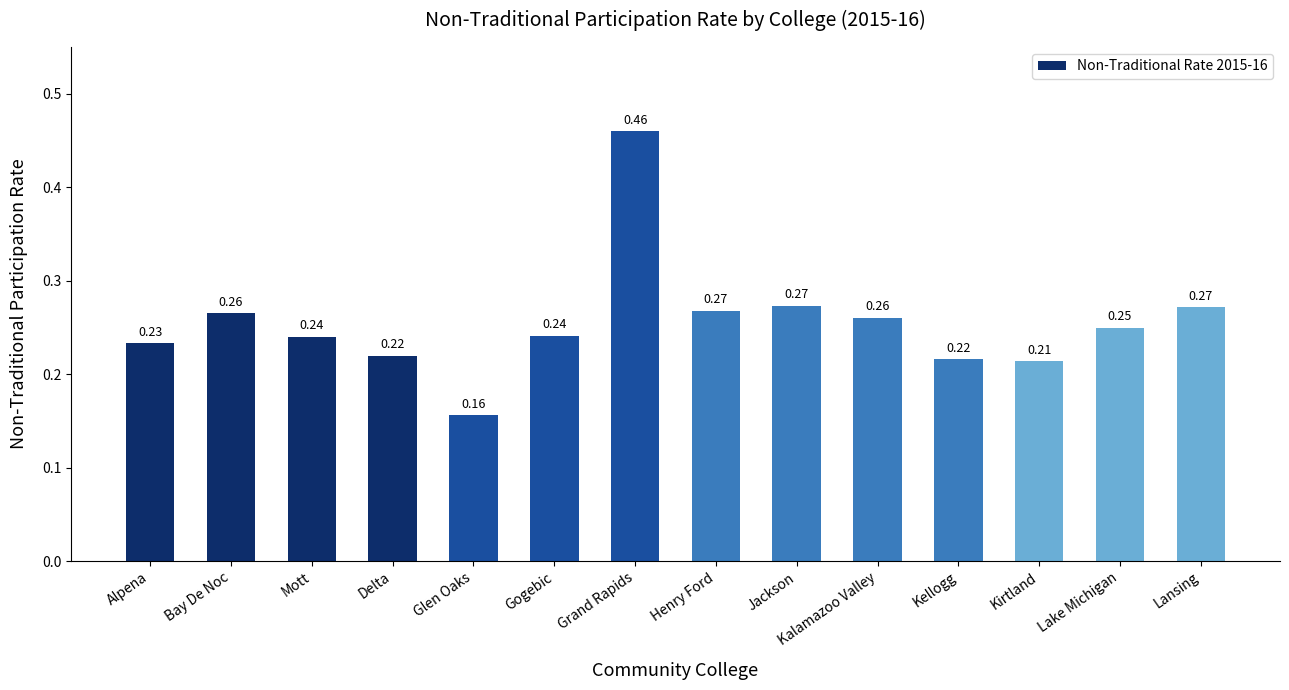

What is the sum of the values at Kellogg and Kirtland?

0.4